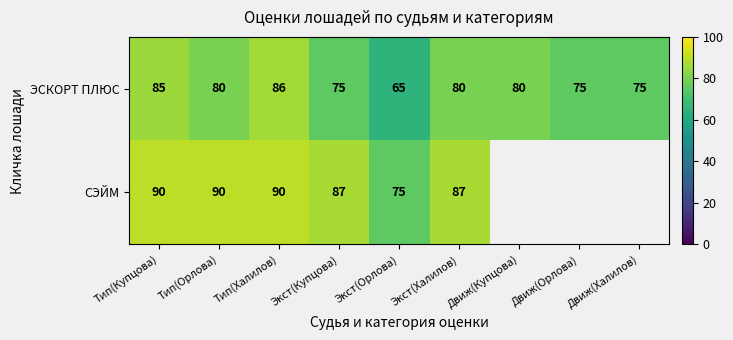

What is the highest value of the ЭСКОРТ ПЛЮС series?

86